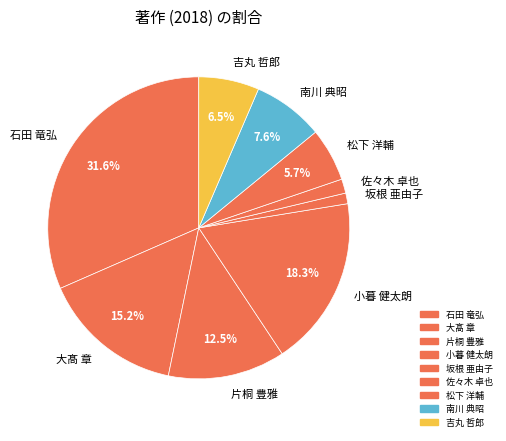

Which category has the biggest portion of the pie?

石田 竜弘